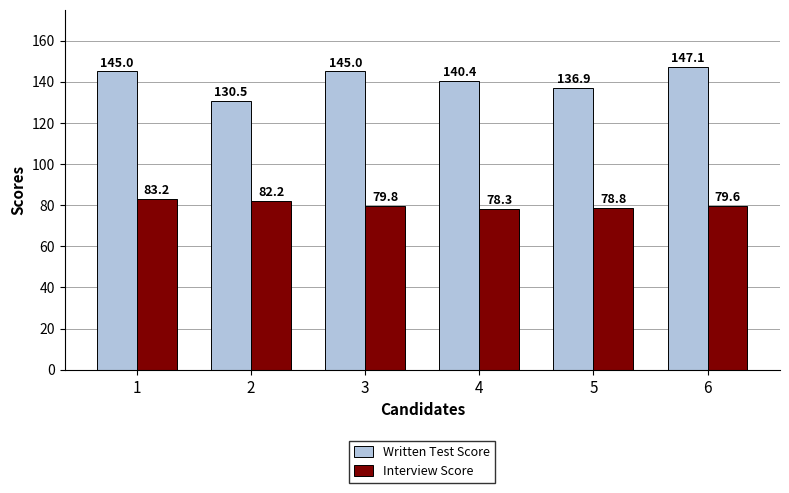

What is the difference between the Interview Score values at 4 and 6?

1.3